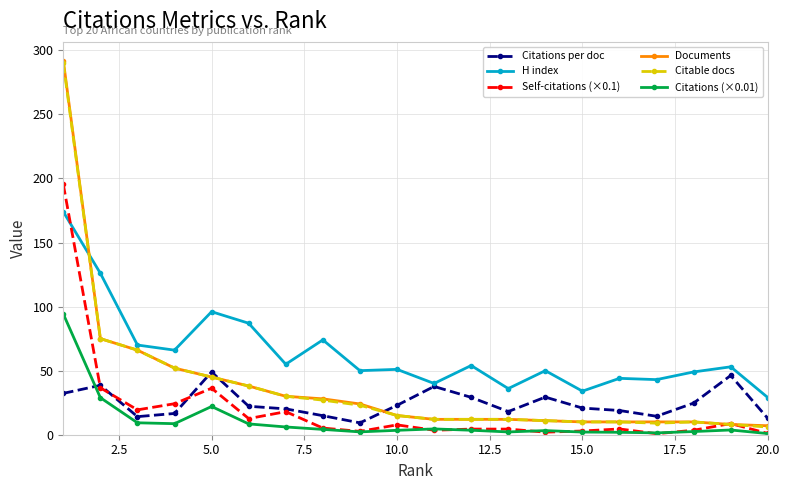

What is the average value of the Citations (×0.01) series?

10.7